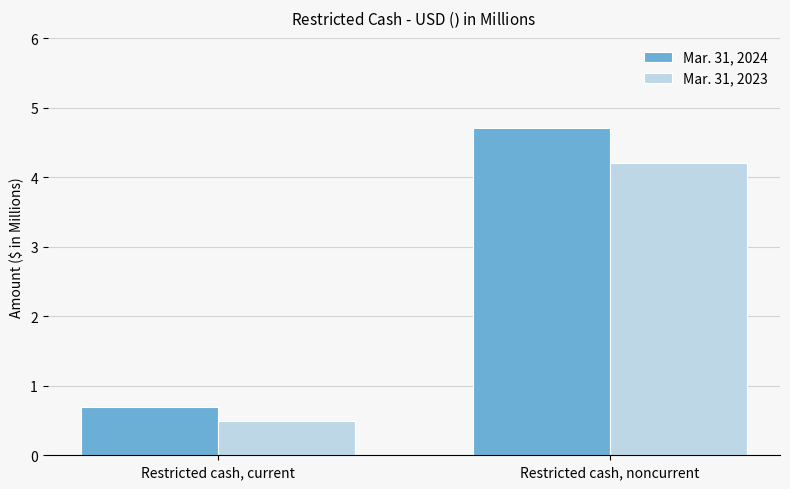

What is the difference between the maximum and minimum values in the Mar. 31, 2023 series?

3.7